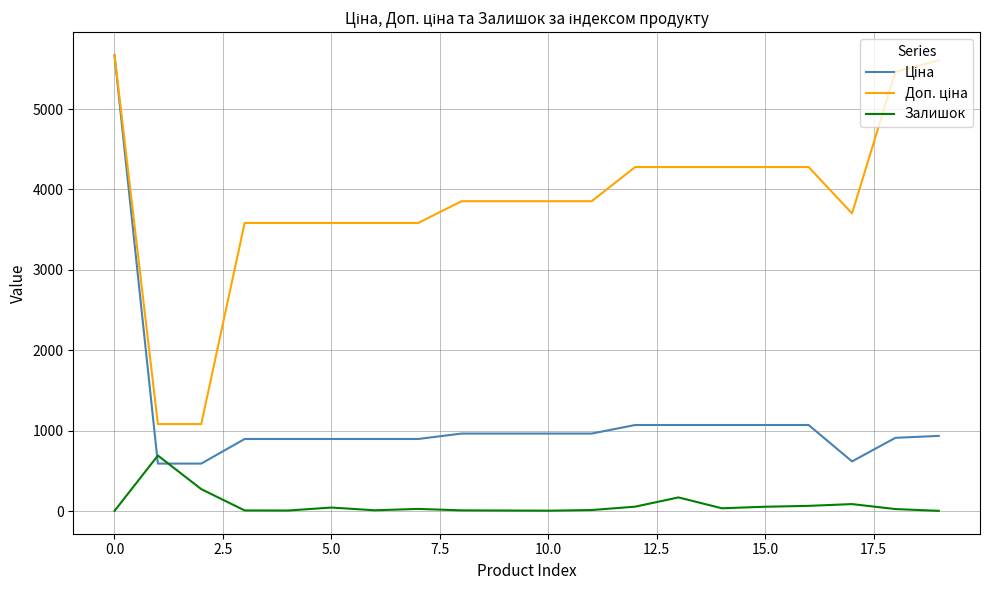

What is the greatest value displayed?

5673.8